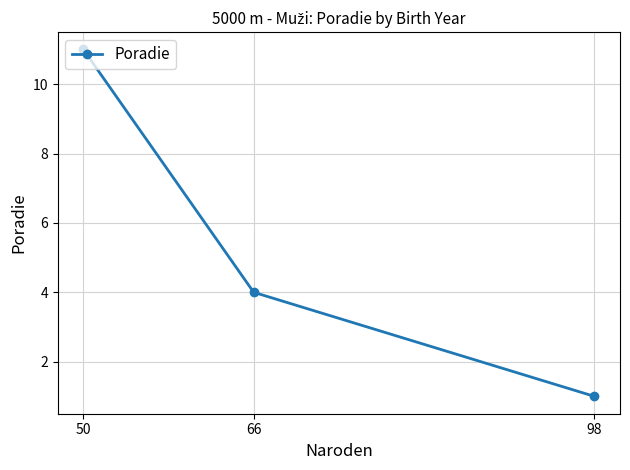

List the labels in order of value, smallest first.

98, 66, 50